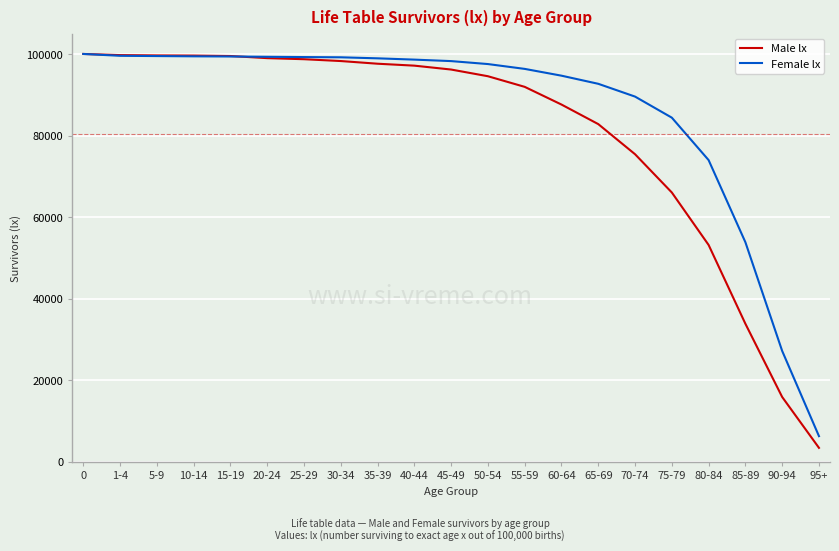

Which series has the largest total across all categories?

Female lx